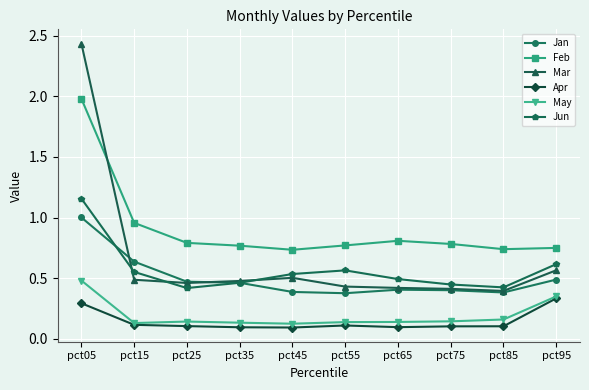

What value does the Feb series have at pct05?

2.0